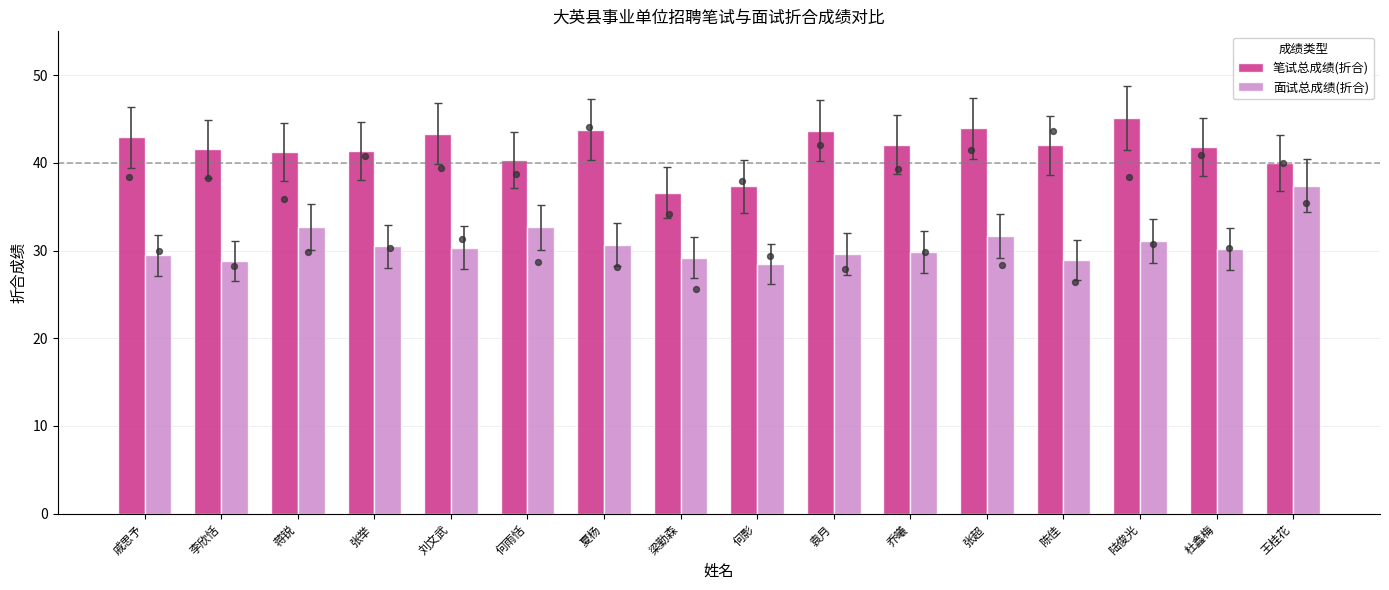

Which series has the largest Y range (max minus min)?

面试总成绩(折合)